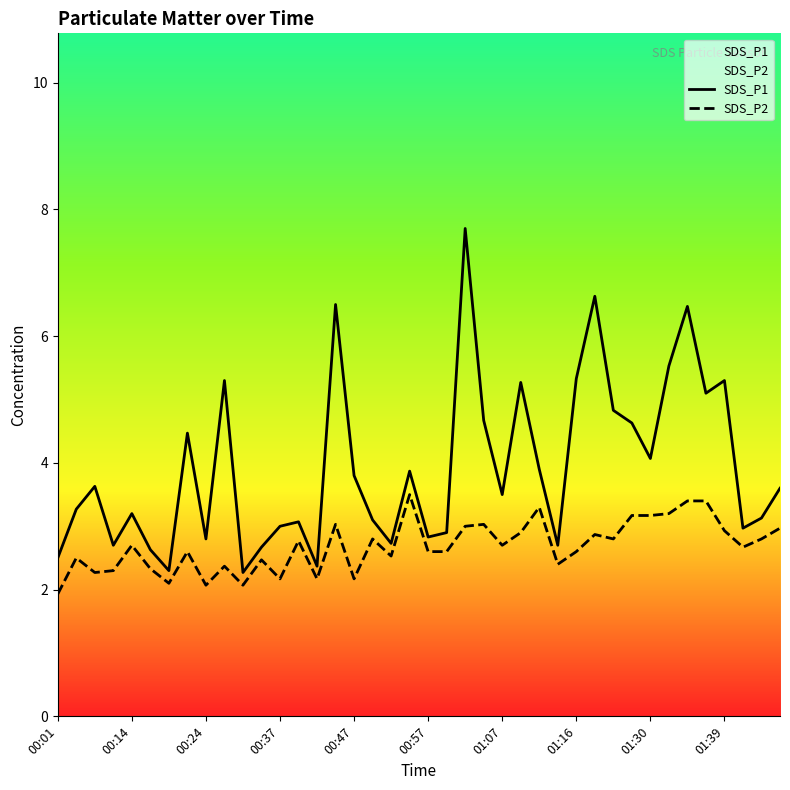

What is the minimum value for SDS_P2?

1.9